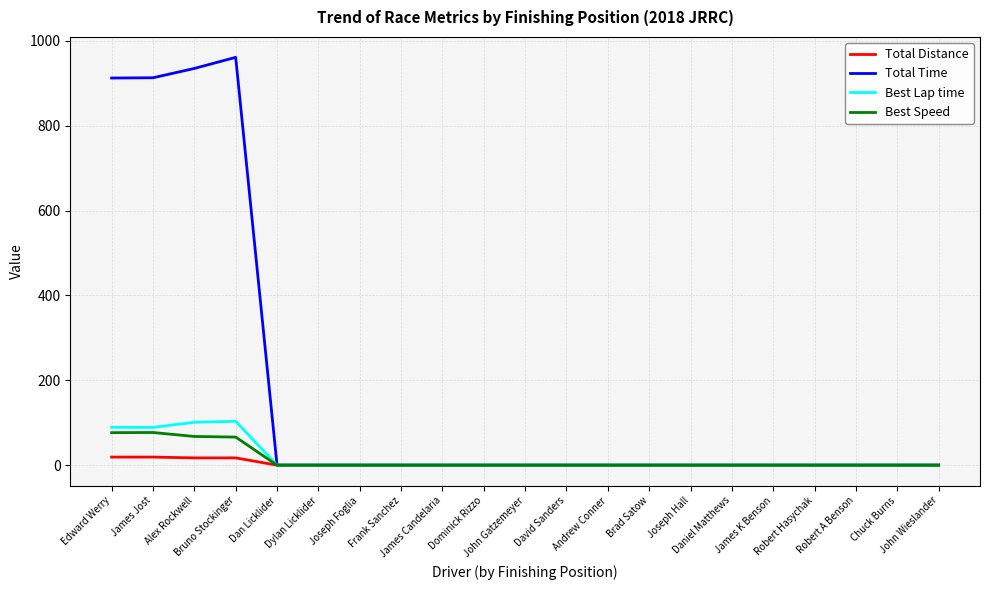

How many values in the Total Time series exceed 0?

4